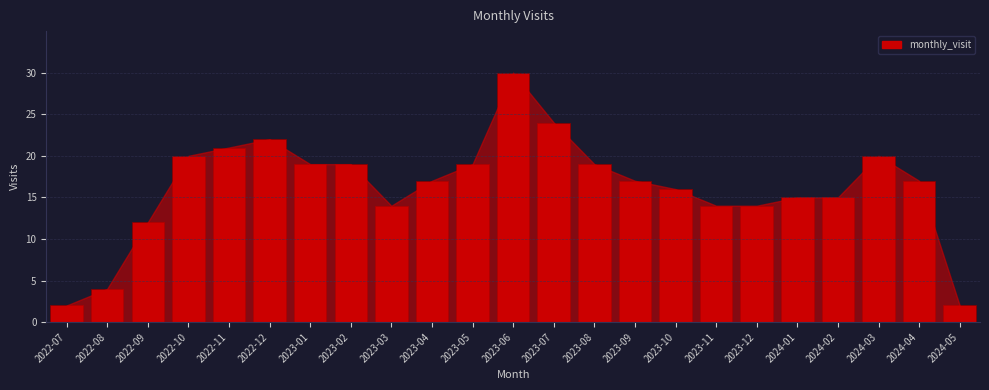

Reading right to left, list all the values displayed in this chart.

2	17	20	15	15	14	14	16	17	19	24	30	19	17	14	19	19	22	21	20	12	4	2